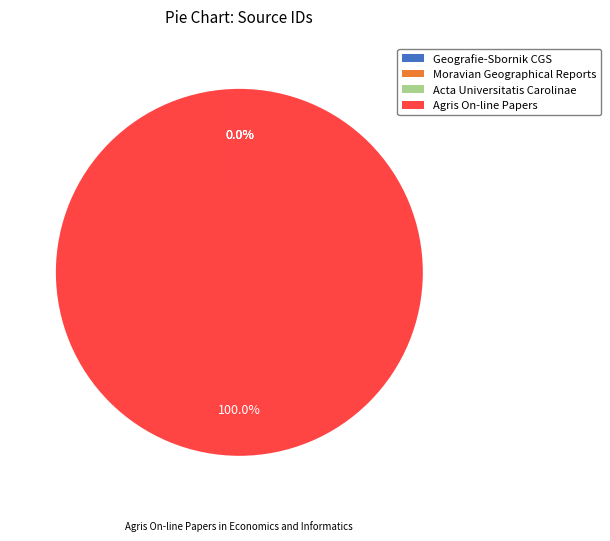

Is Agris On-line Papers the majority of the pie?

Yes